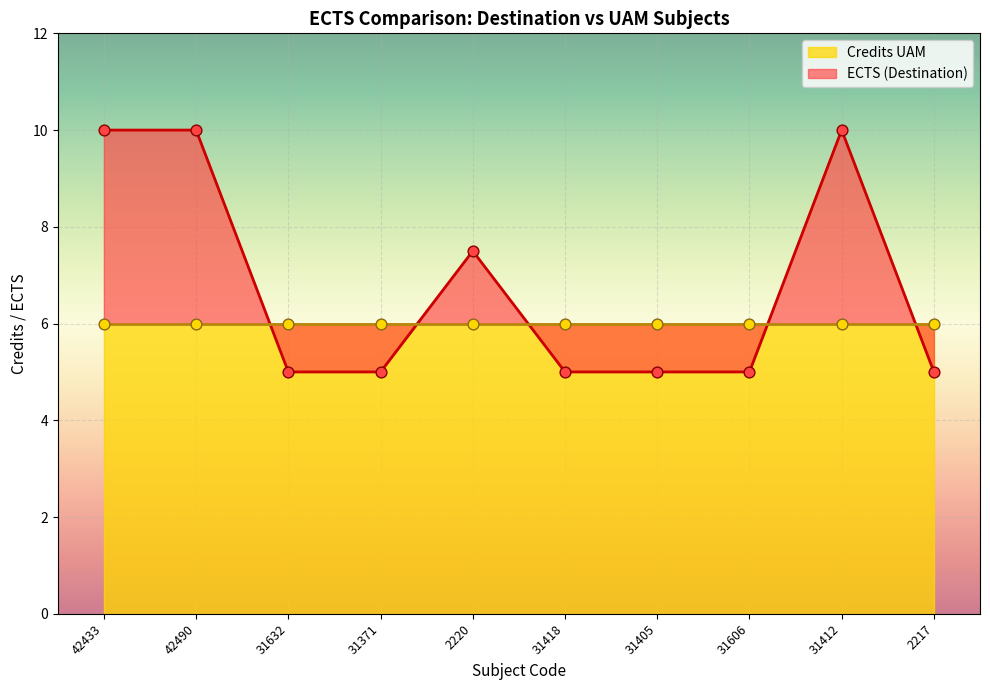

The value of ECTS (Destination) at 31418 is 7.9. True or false?

False